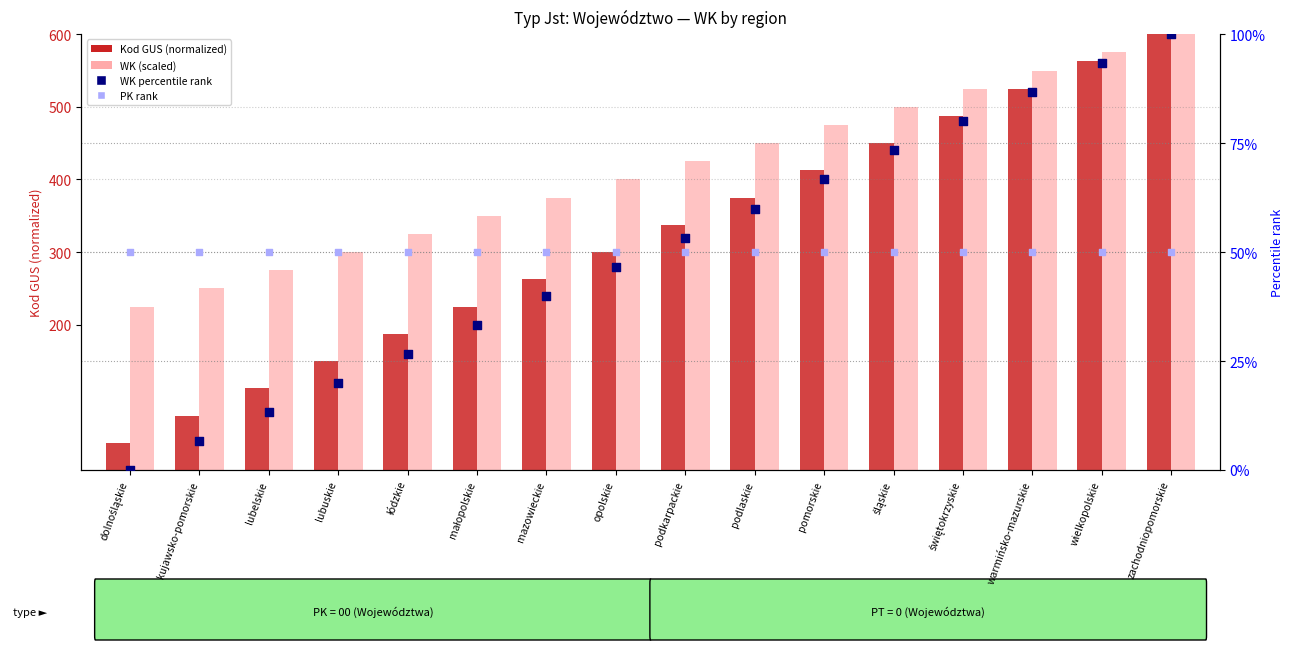

Which series contains the highest Y value?

Kod GUS (normalized)